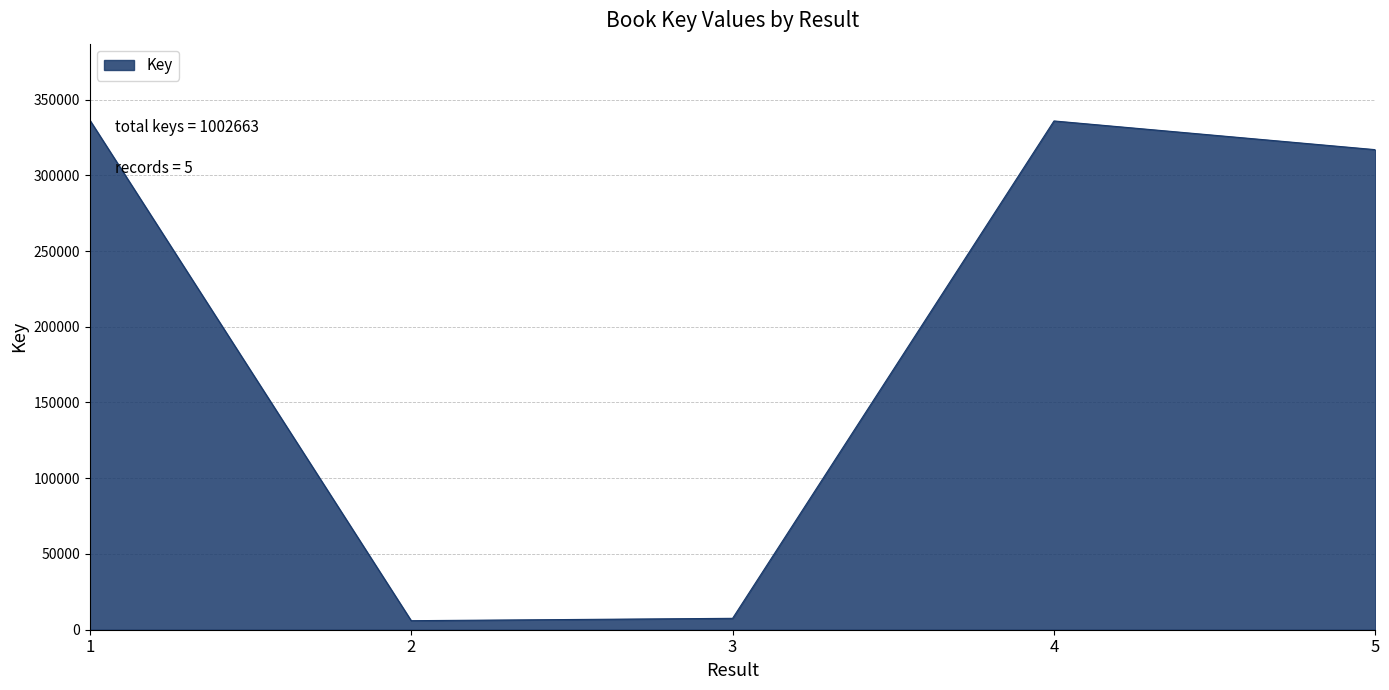

What is the ratio of the value at 4 to the value at 5?

1.1